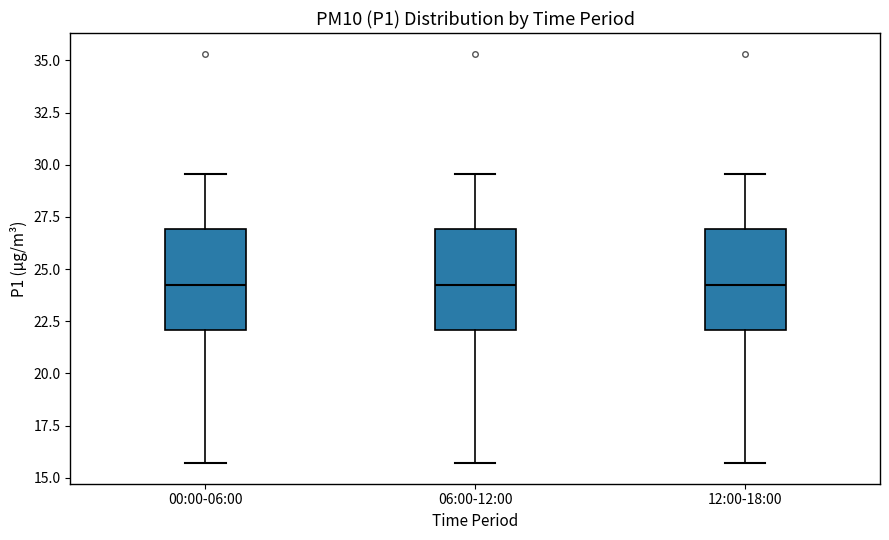

Reading left to right, read every box against the y-axis: the position of its median line, the range the box covers, and the ends of its whiskers. The values are not printed on the chart, so give them approximately, as read against the axis.

00:00-06:00: median 24.0, box 22.0 to 27.0, whiskers 15.5 to 29.5
06:00-12:00: median 24.0, box 22.0 to 27.0, whiskers 15.5 to 29.5
12:00-18:00: median 24.0, box 22.0 to 27.0, whiskers 15.5 to 29.5